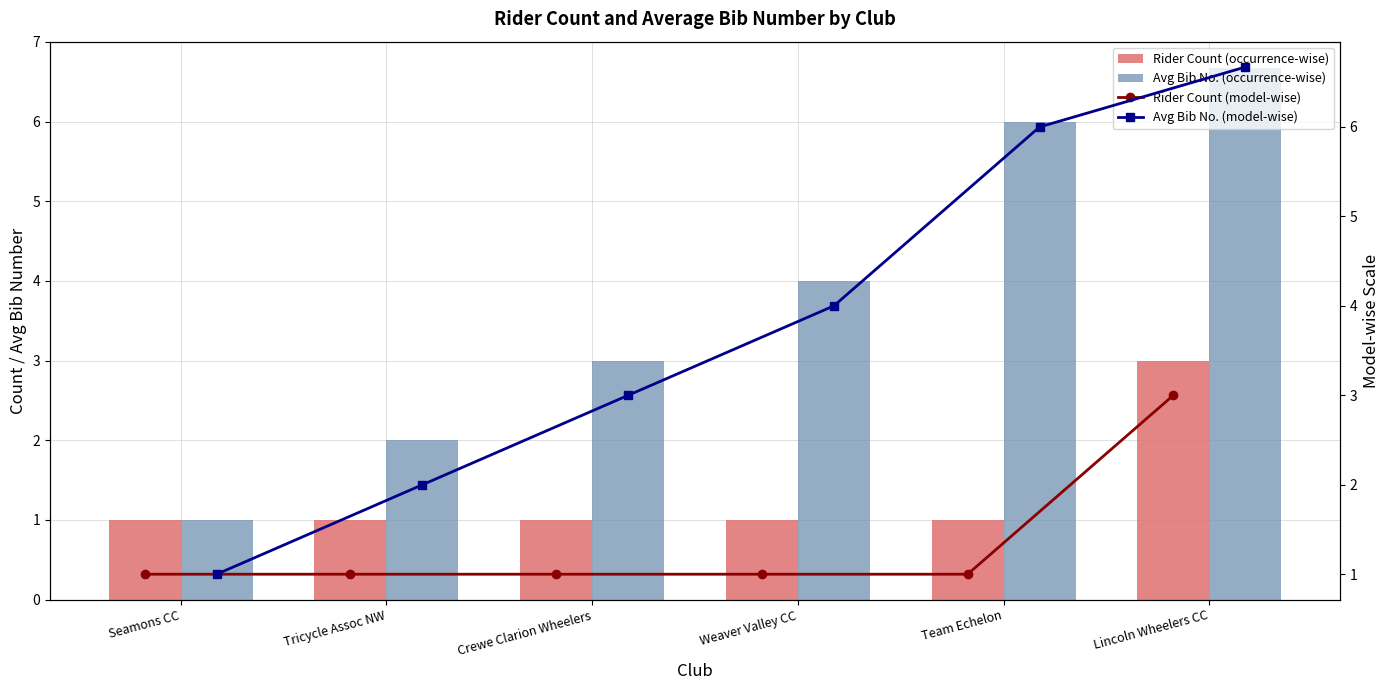

The value of Avg Bib No. (occurrence-wise) at Tricycle Assoc NW is 2.0. True or false?

True